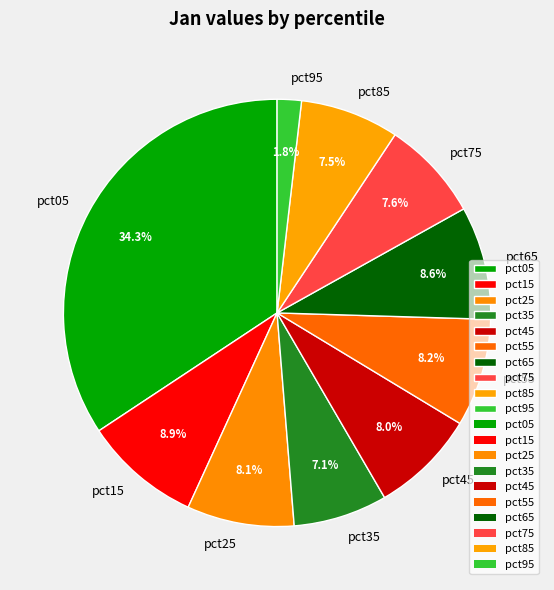

Is the sum of pct95 and pct85 greater than half?

No